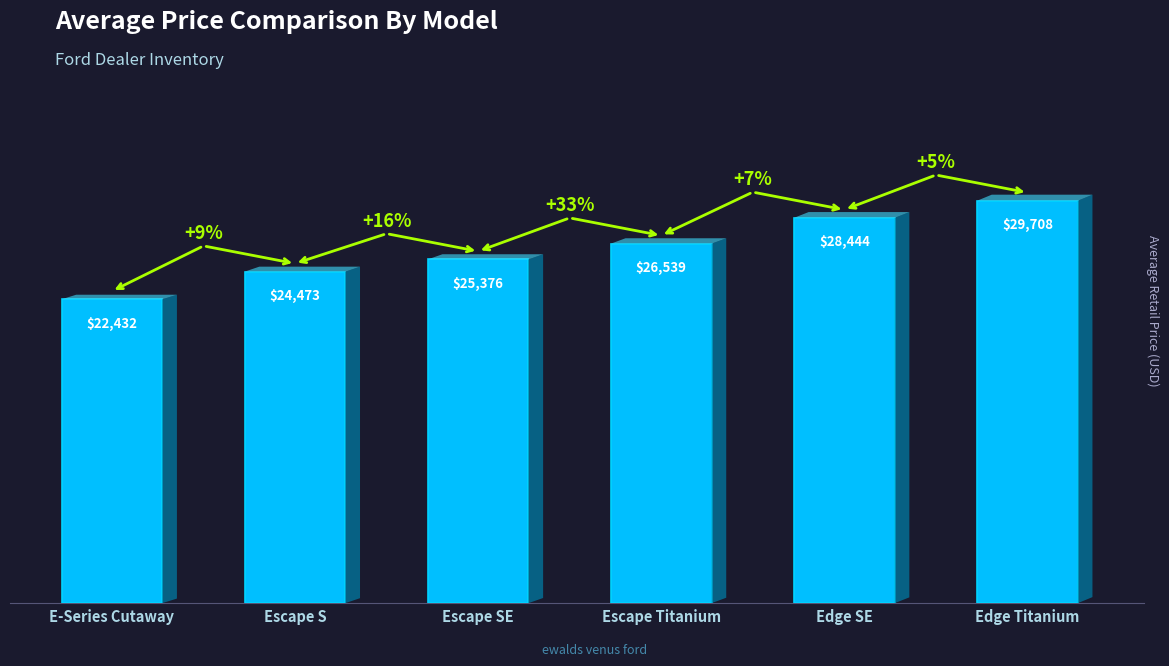

True or false: the data shows 26539 at Escape Titanium.

True